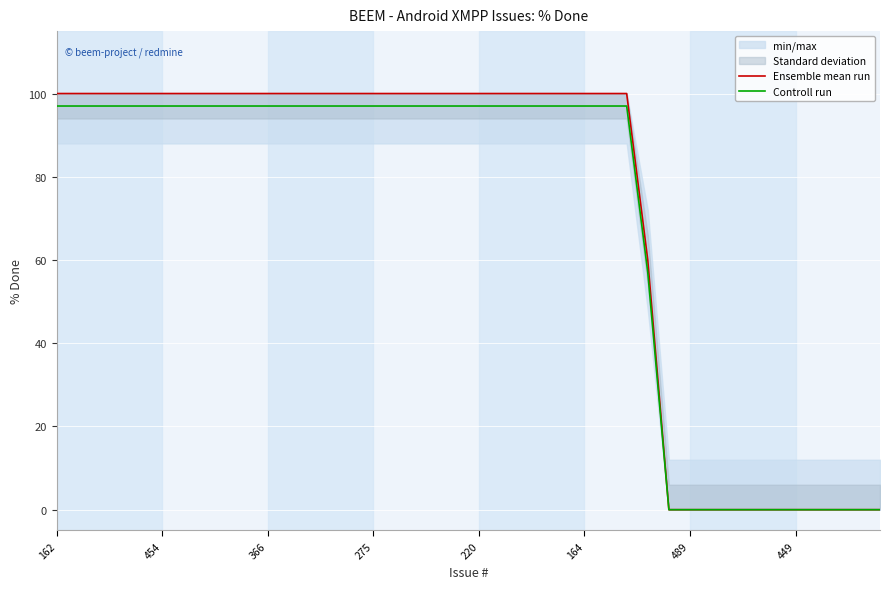

Is it true that Ensemble mean run equals 100 at 16?

True